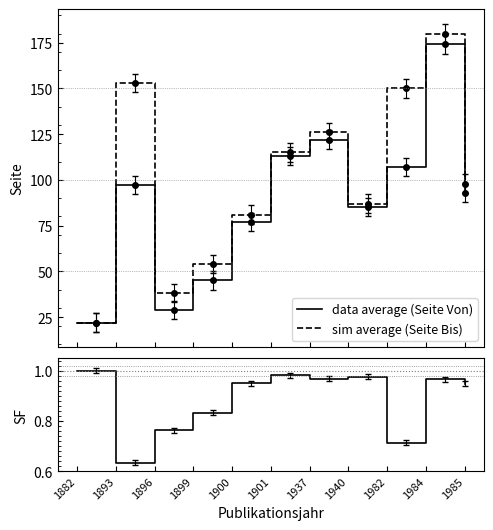

True or false: Seite Von and Seite Bis intersect in this chart.

False